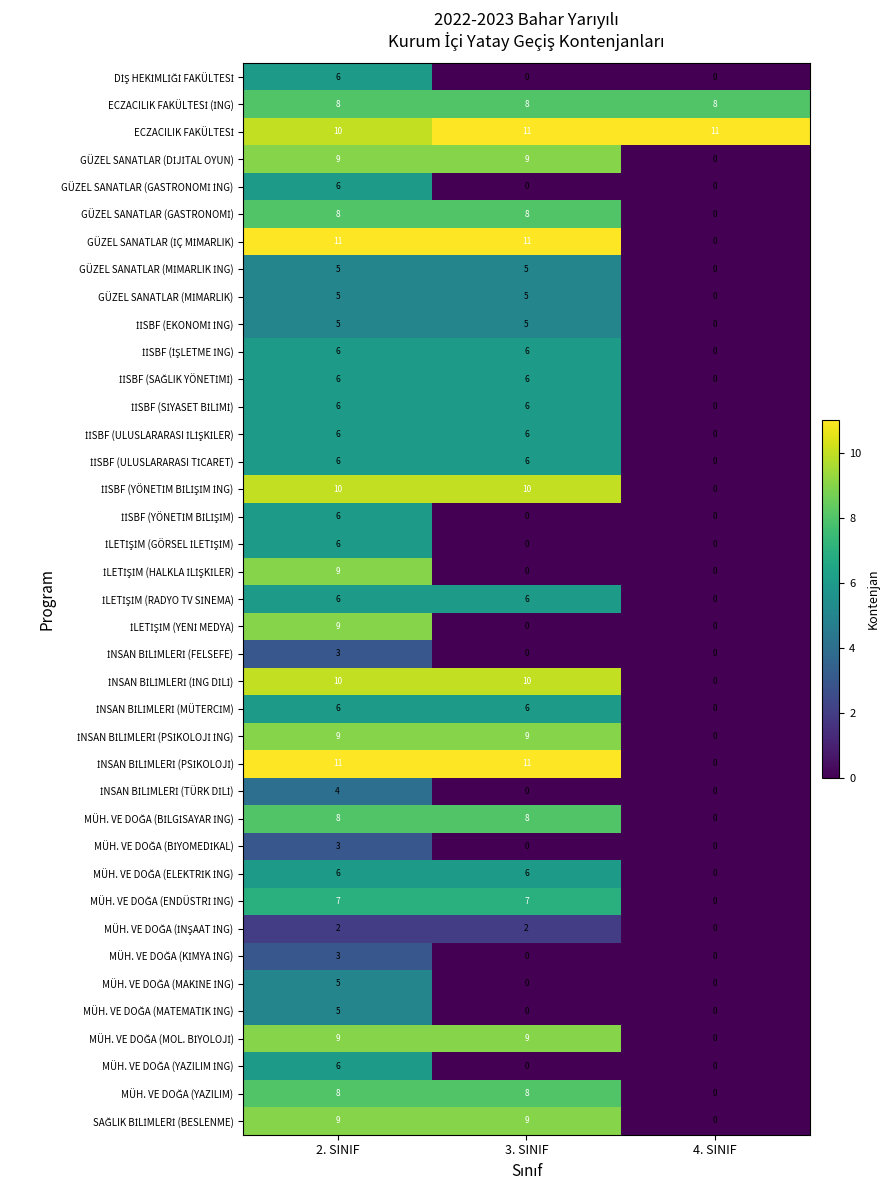

What is the spread (max minus min) of values at 4. SINIF?

11